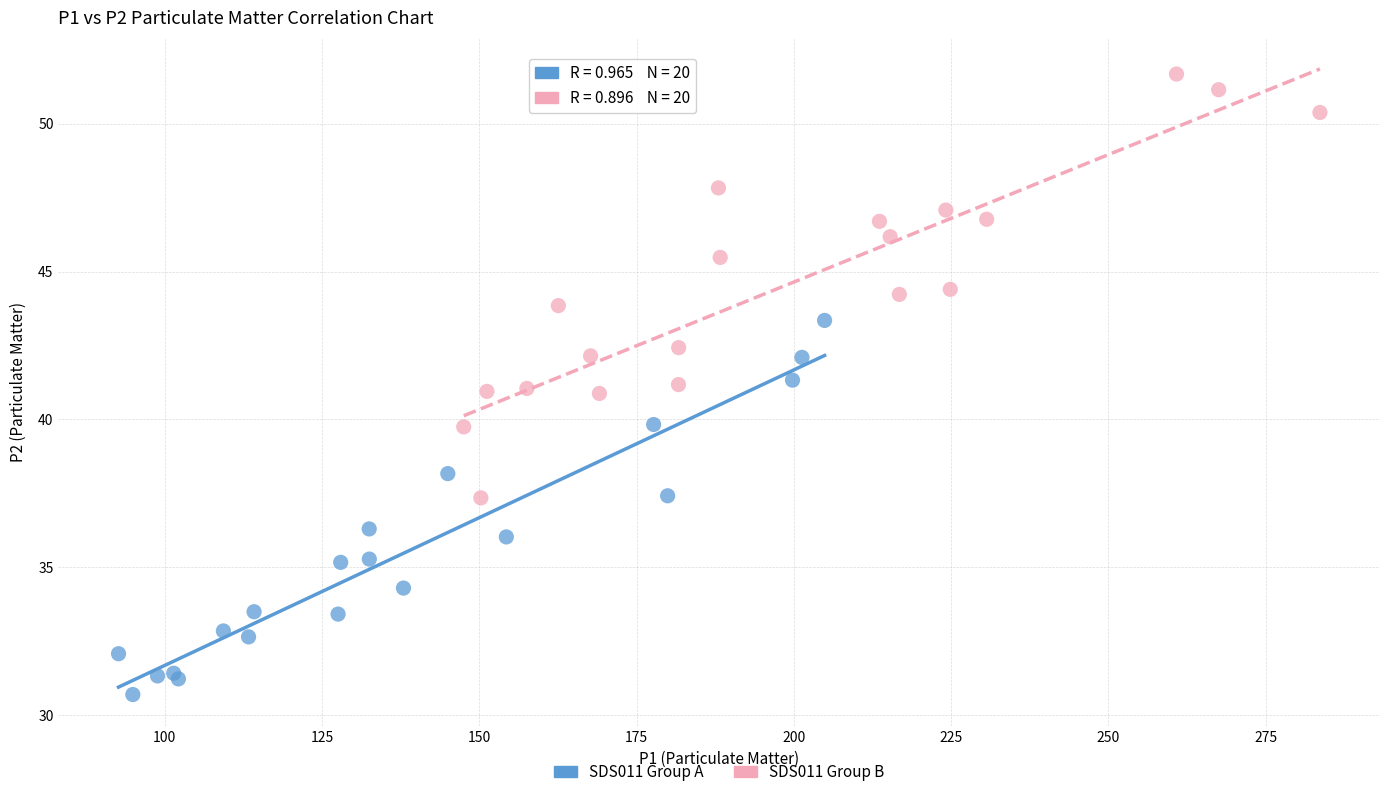

What are all the series names shown in the legend?

SDS011 Group A, SDS011 Group B